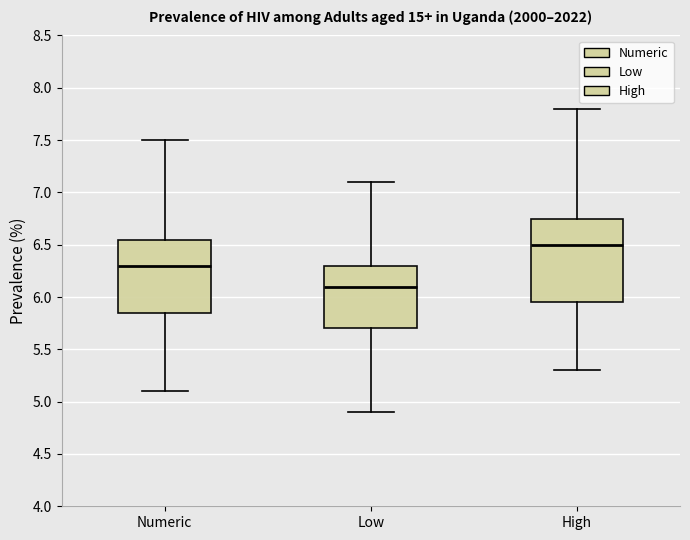

Which box's median line is the lowest?

Low